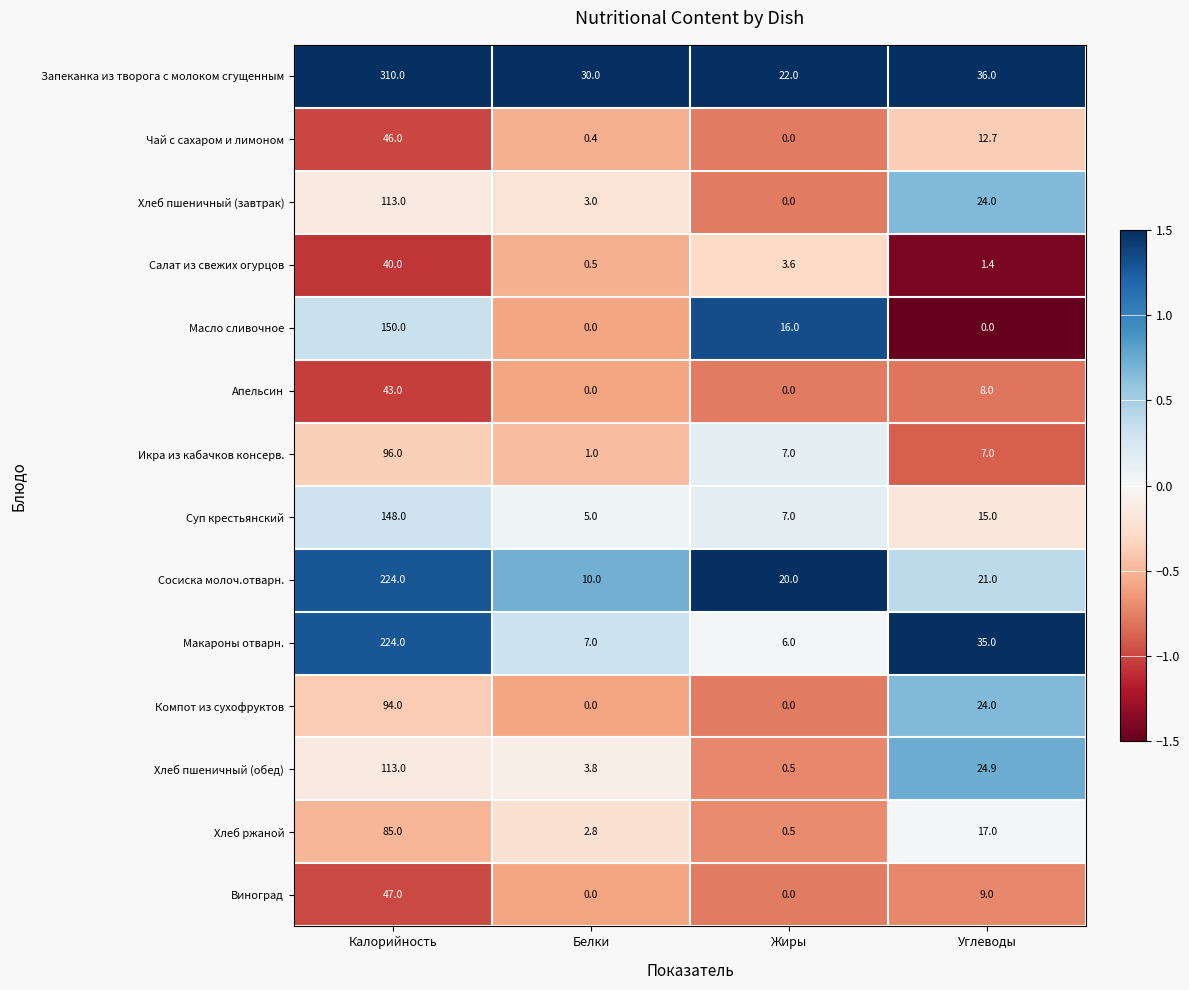

At how many categories does at least one series exceed 0?

4